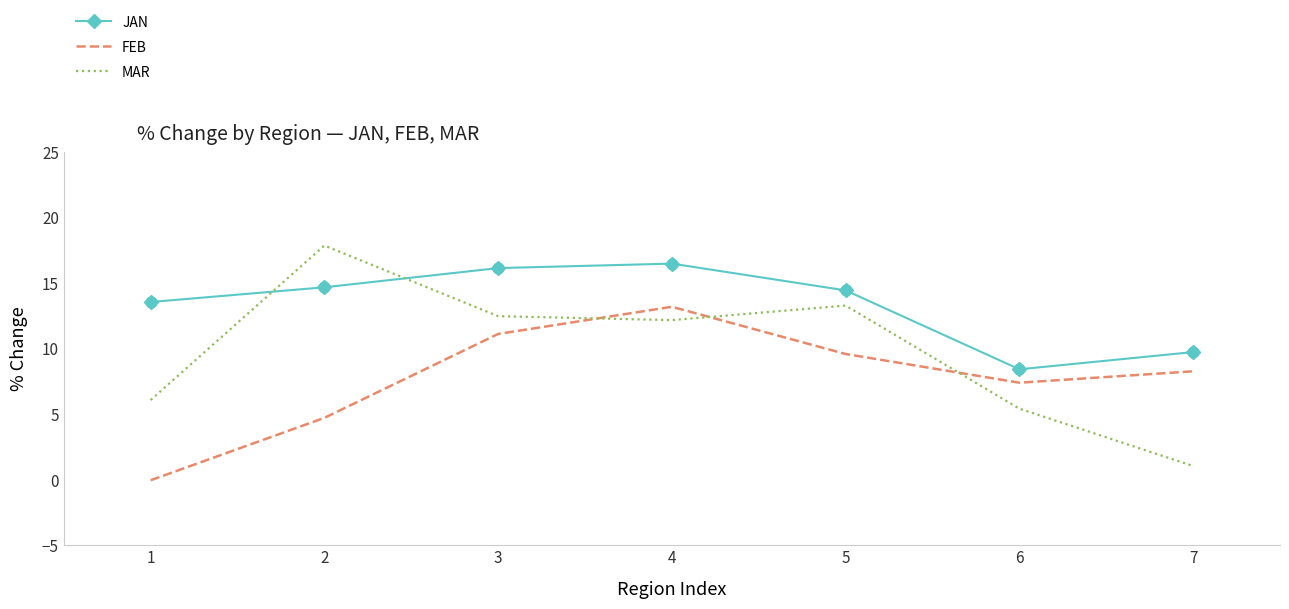

Which series changed the most between 3 and 6?

JAN